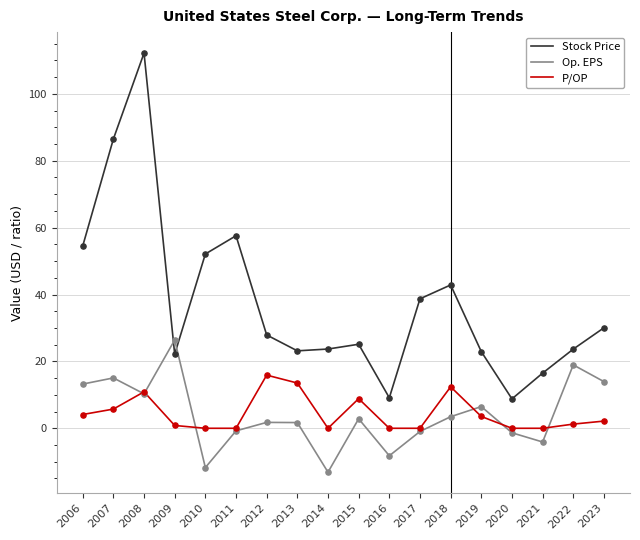

Which series has the largest total across all categories?

Stock Price